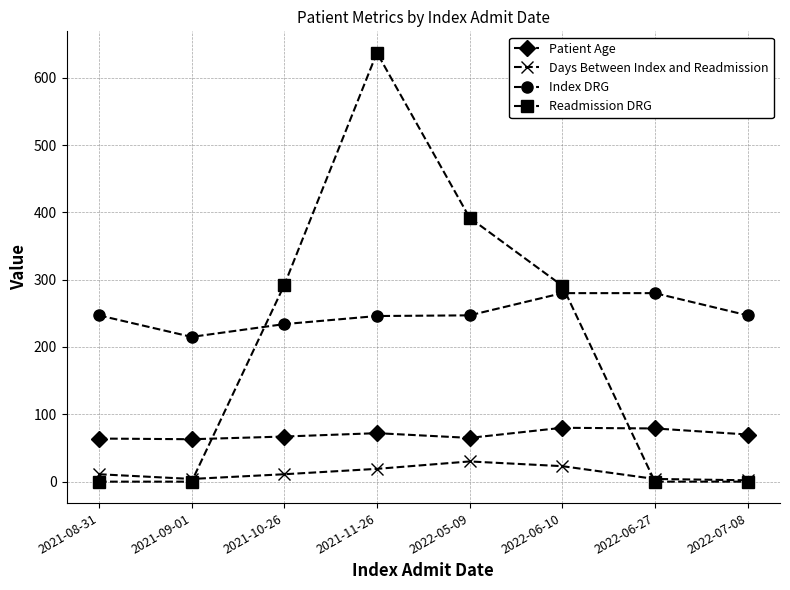

True or false: Readmission DRG and Index DRG cross at least once.

True